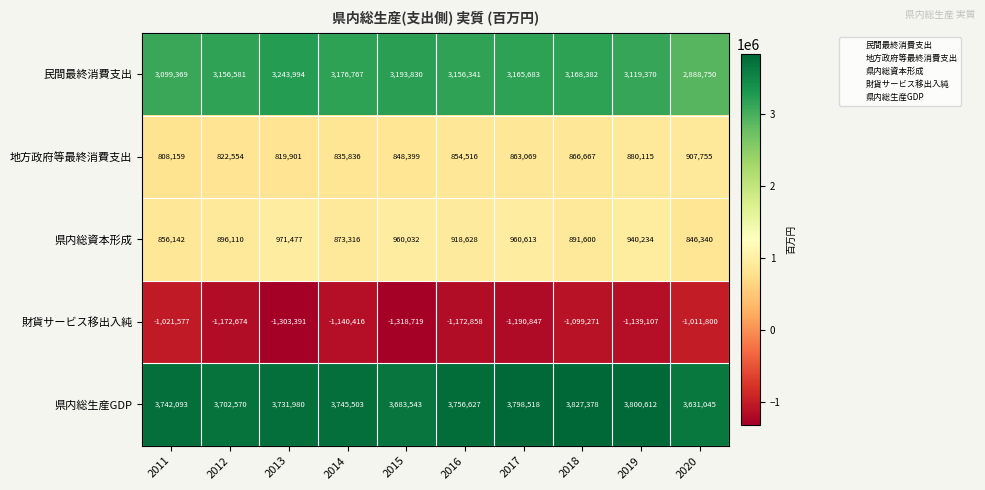

Is it true that 民間最終消費支出 equals 2888750 at 2020?

True